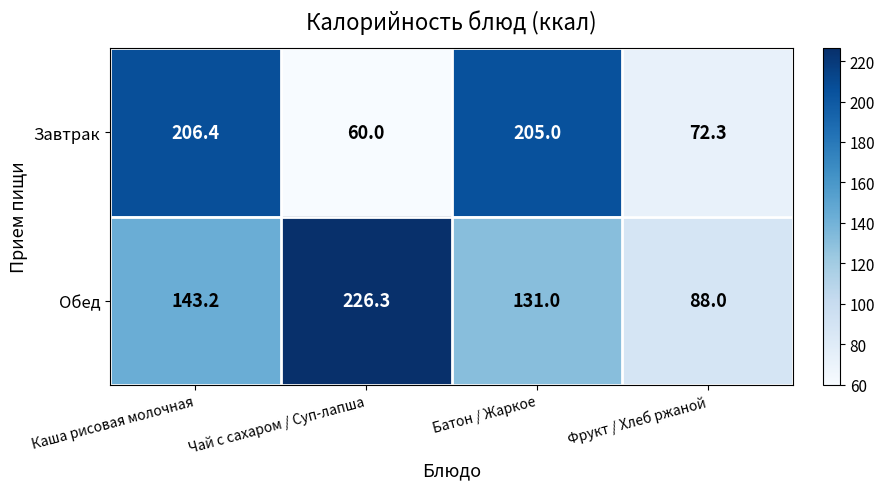

At how many categories does at least one series exceed 132?

3